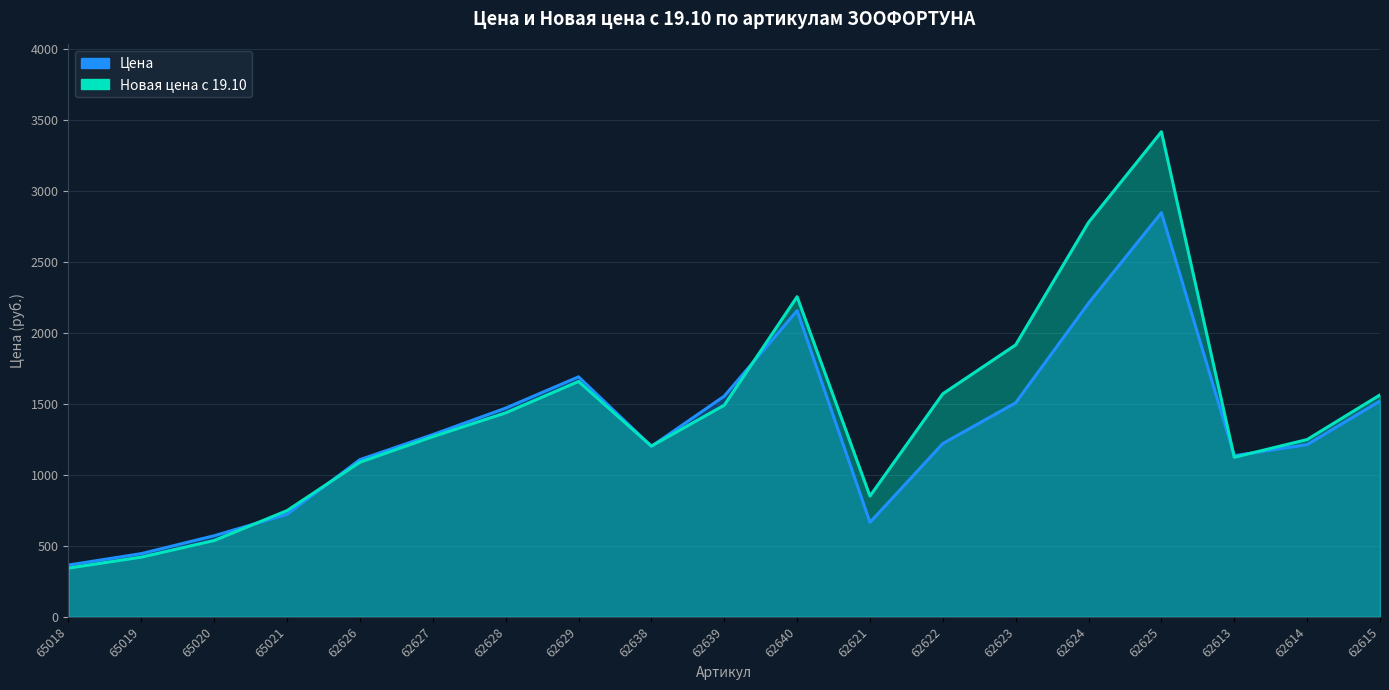

How many times do Новая цена с 19.10 and Цена cross each other?

7